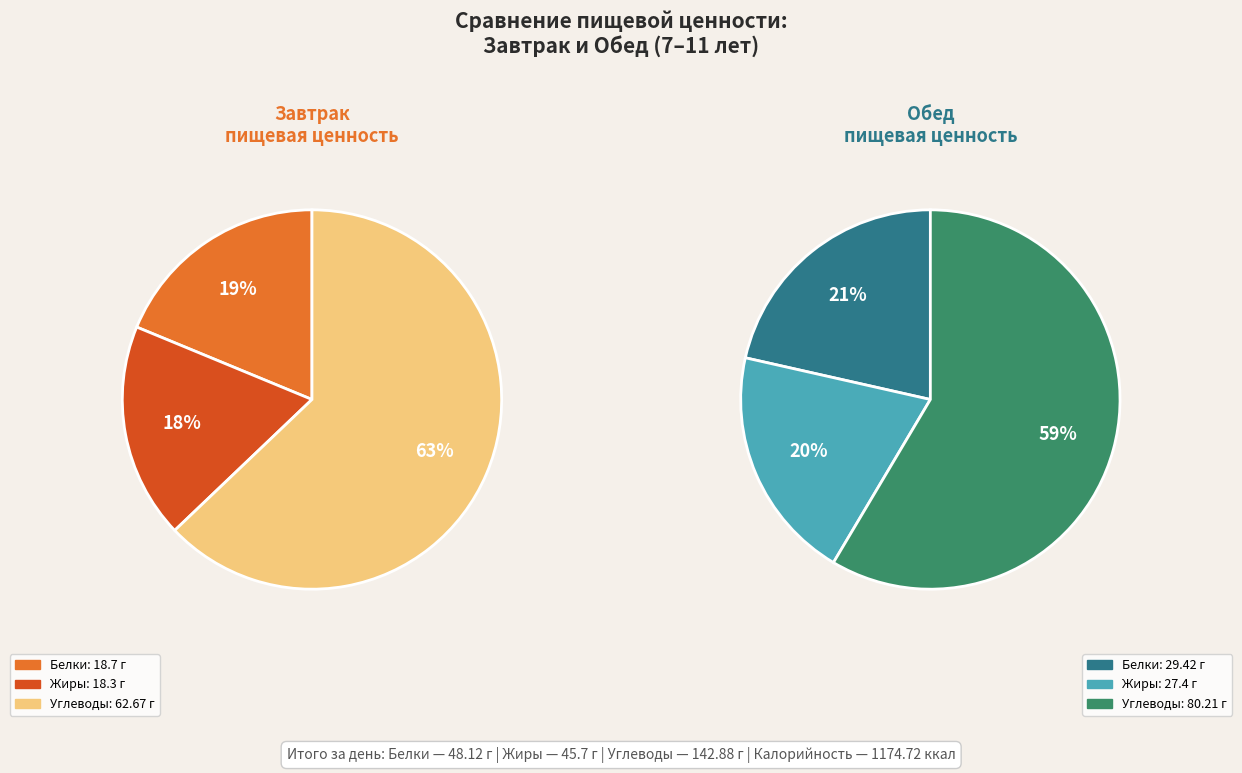

Rank the categories by value from highest to lowest.

Углеводы, Белки, Жиры